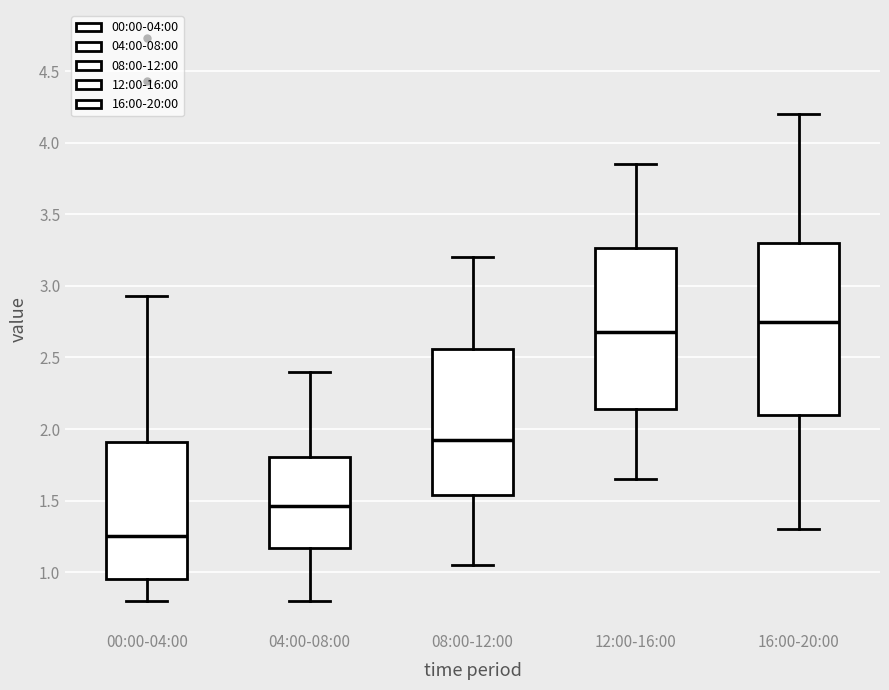

Which box has the lowest median line?

00:00-04:00